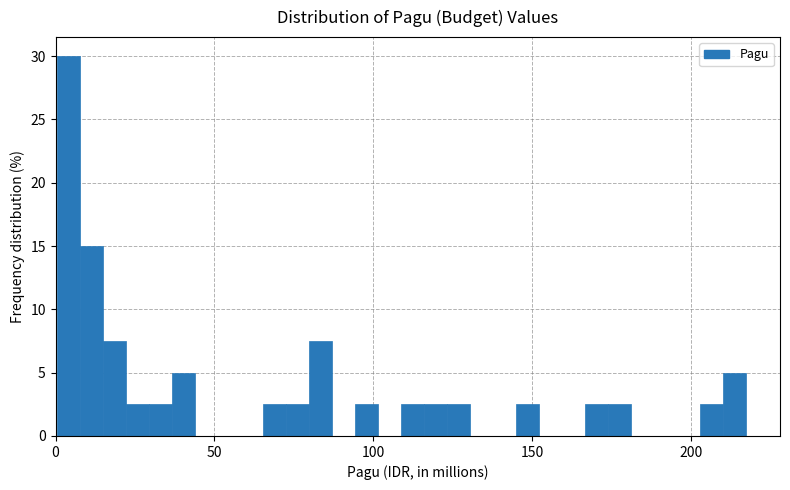

Read against the x-axis, roughly where is the centre of the tallest bar?

5